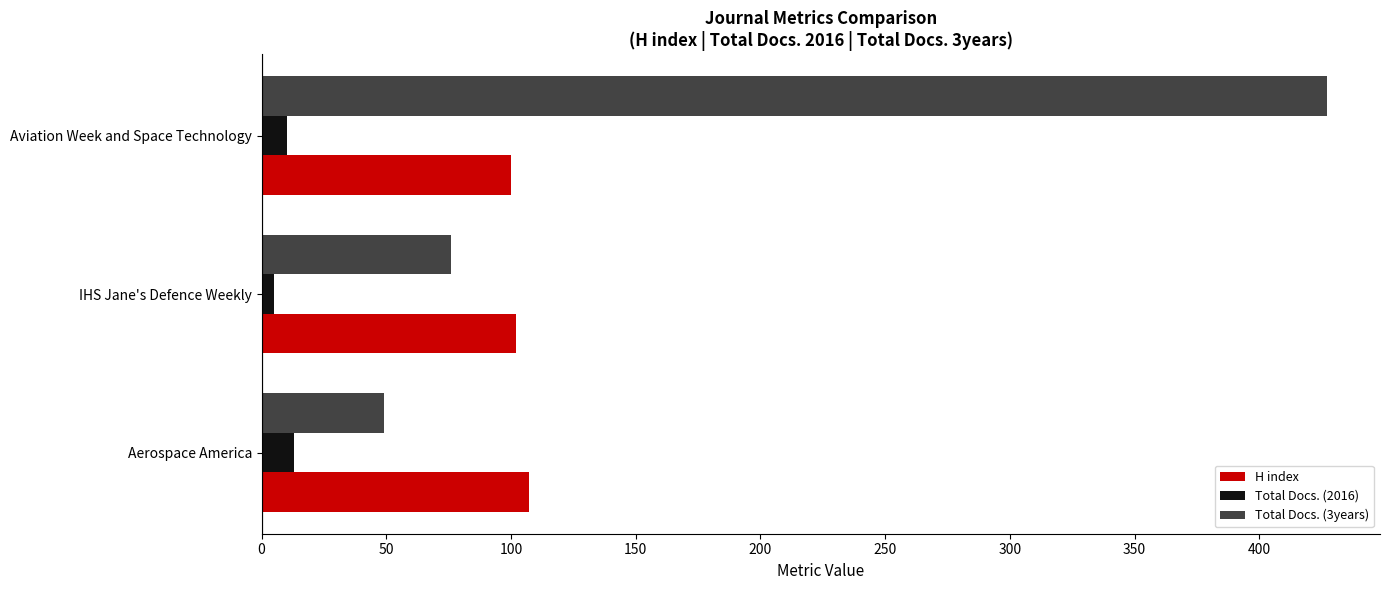

How many H index values are between 100 and 107?

3